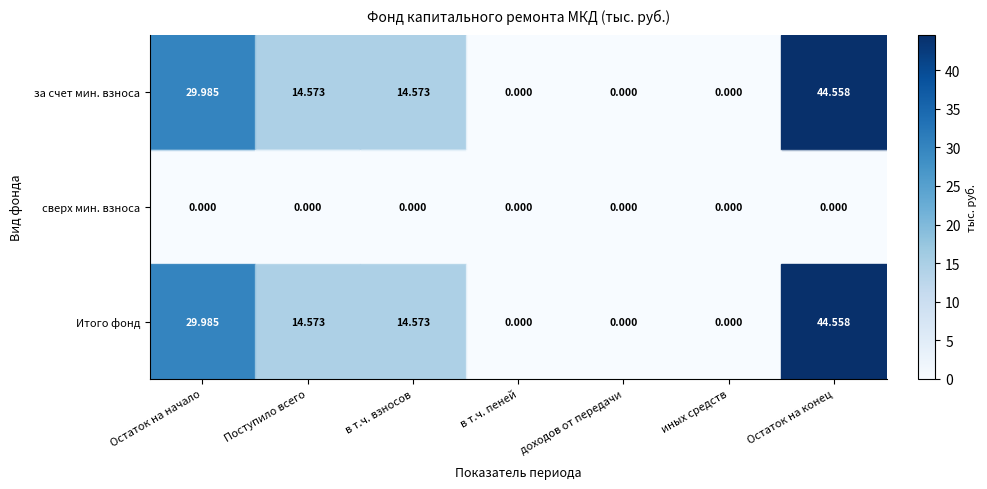

What is the difference between the maximum and minimum values in the row_2 series?

44.6